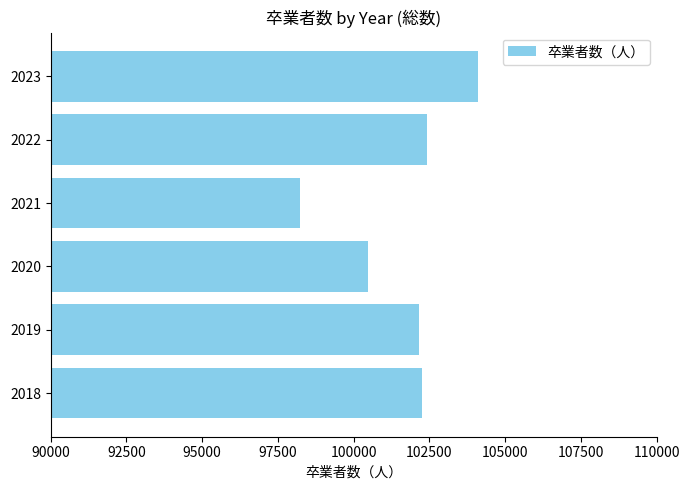

What is the sum of the values at 2018 and 2022?

204686